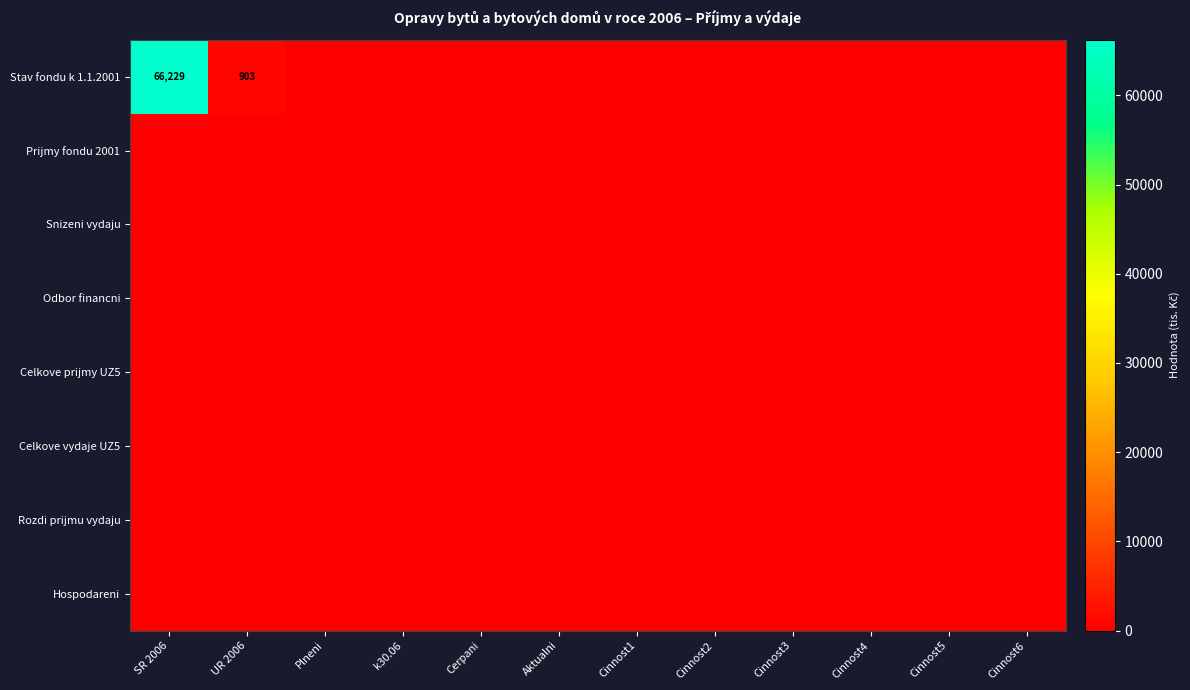

Between SR 2006 and Cerpani, which series saw the biggest shift?

Stav fondu k 1.1.2001